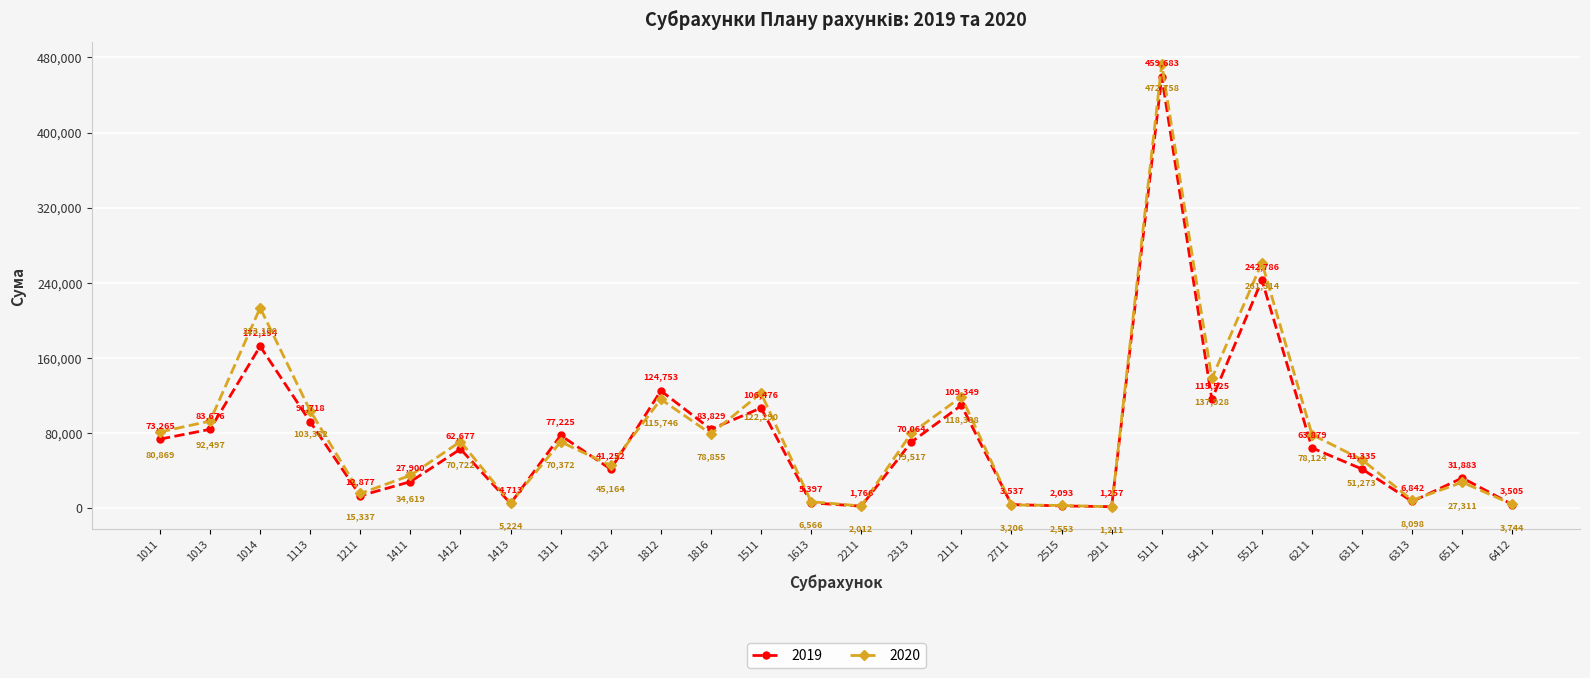

How many lines are shown in the chart?

2